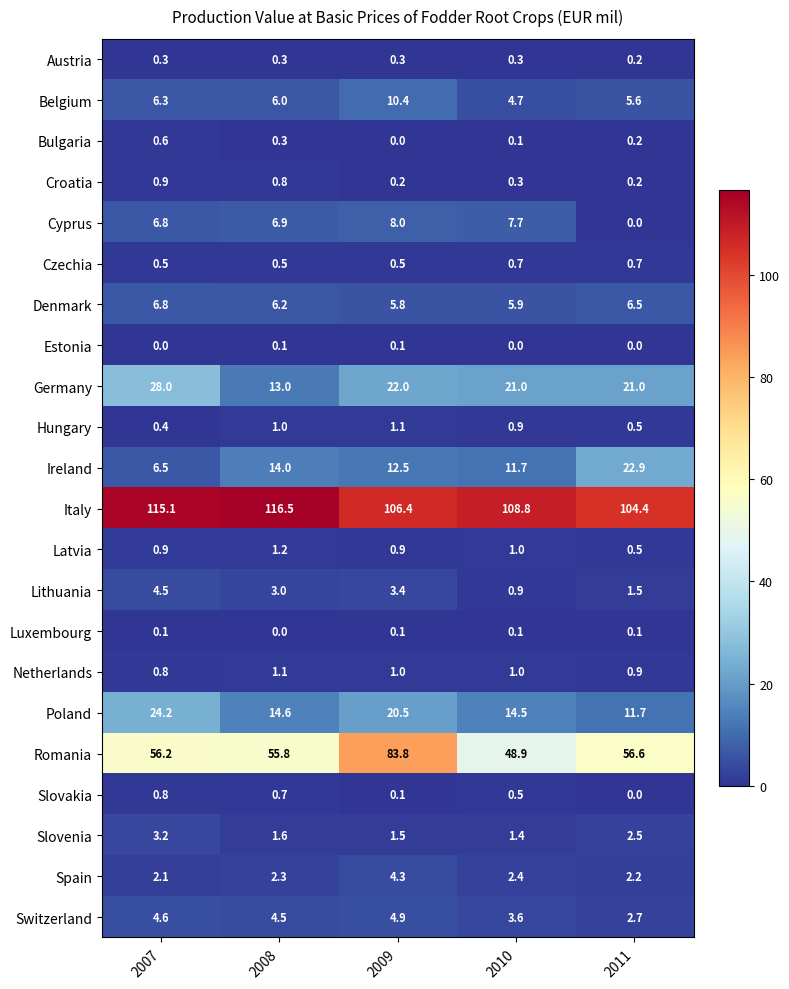

The value of Croatia at 2009 is 0.2. True or false?

True